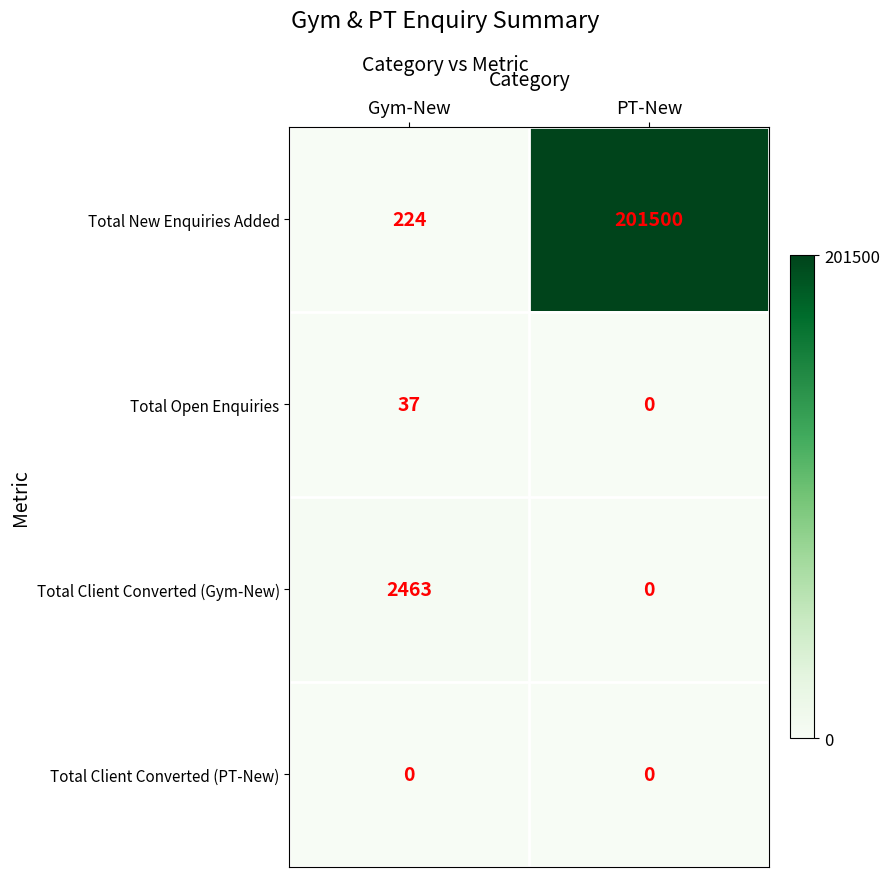

What is the total value across all series at PT-New?

201500